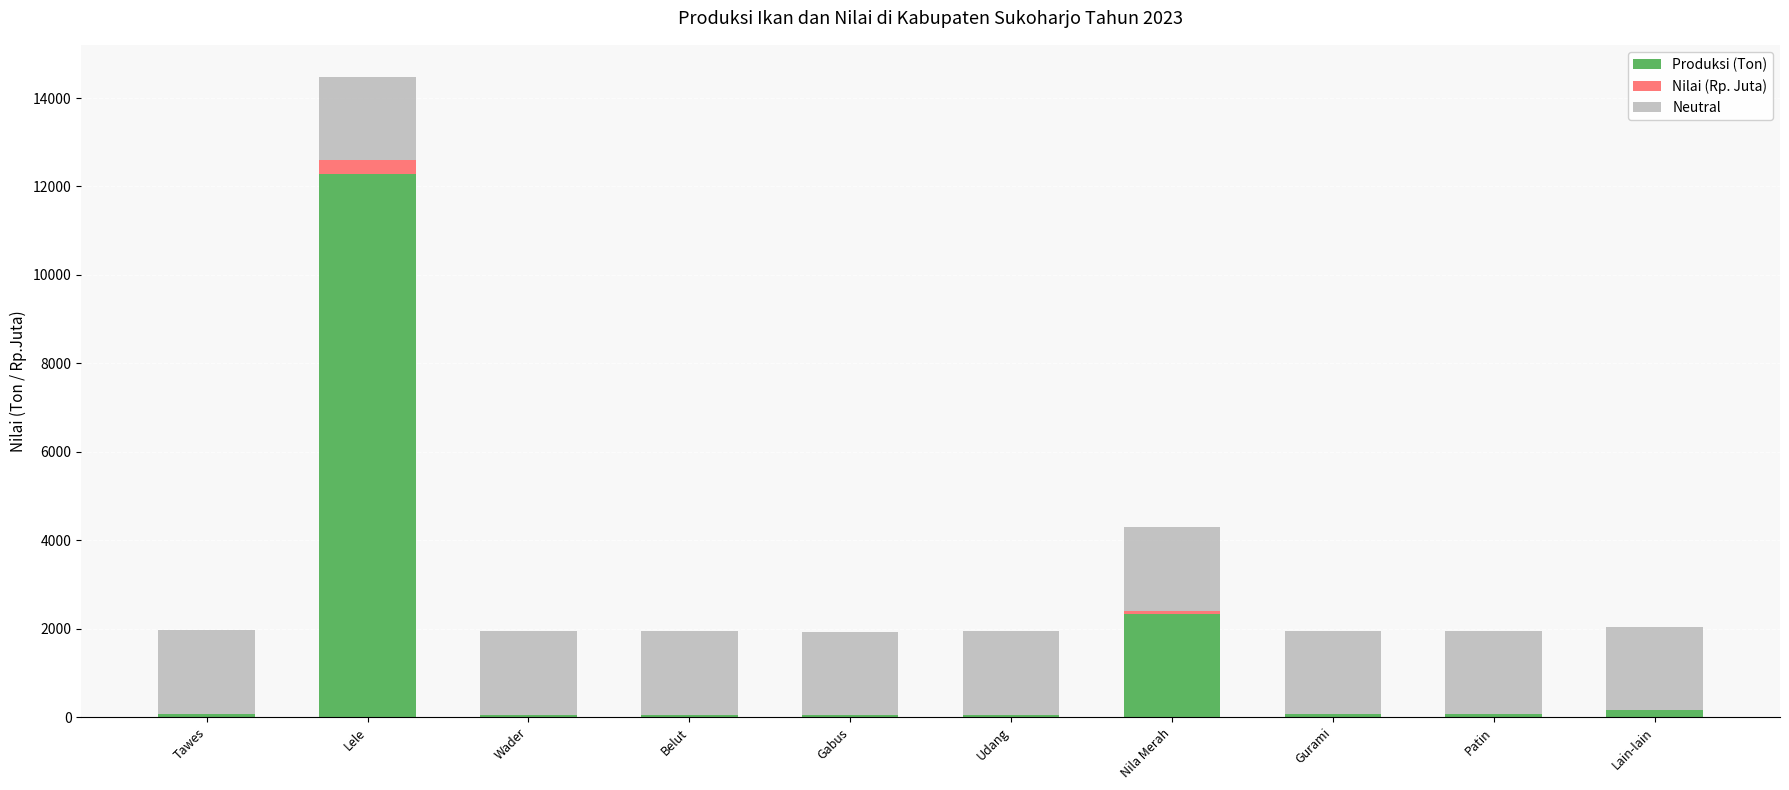

What are all the series names shown in the legend?

Produksi (Ton), Nilai (Rp. Juta), Neutral